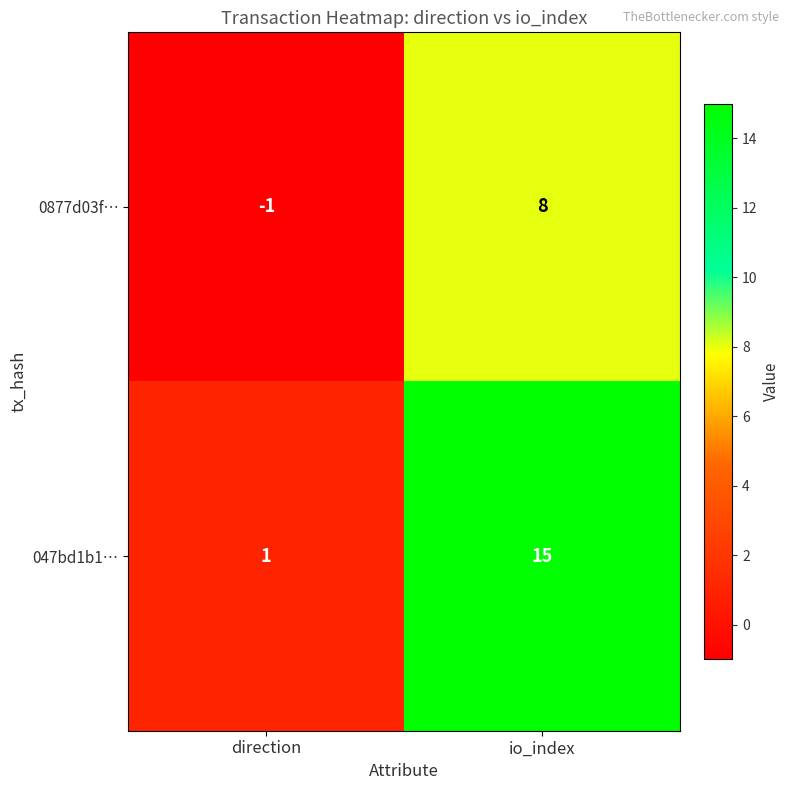

Where is 047bd1b1… nearest to the value 8?

direction